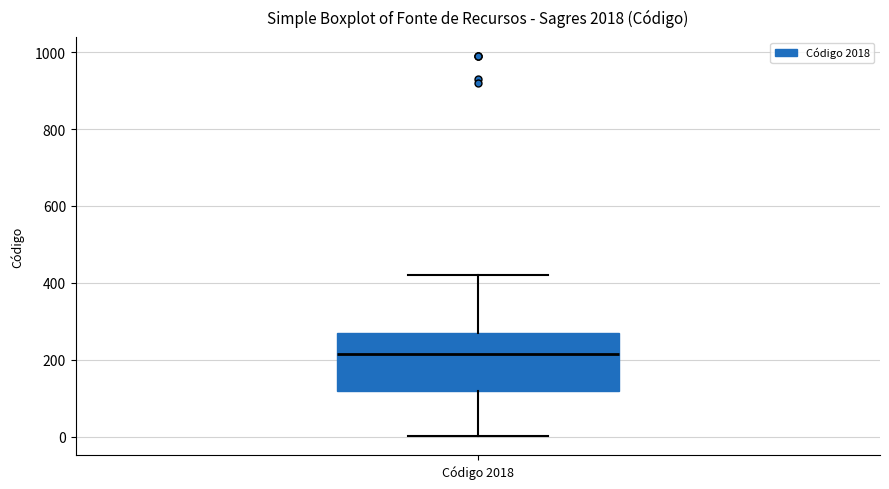

Transcribe this box plot: give where the median line is, the range the box spans, and where the two whiskers end, as read against the y-axis. The values are not printed on the chart, so give them approximately, as read against the axis.

median 220, box 120 to 280, whiskers 0 to 420